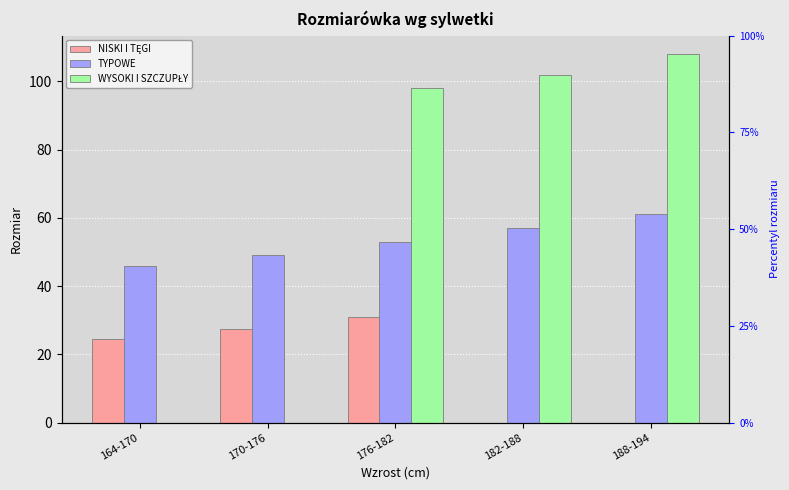

Reading right to left, transcribe all the data shown in this chart.

NISKI I TĘGI: 0.0	0.0	31.0	27.5	24.5
TYPOWE: 61.0	57.0	53.0	49.0	46.0
WYSOKI I SZCZUPŁY: 108.0	102.0	98.0	0.0	0.0